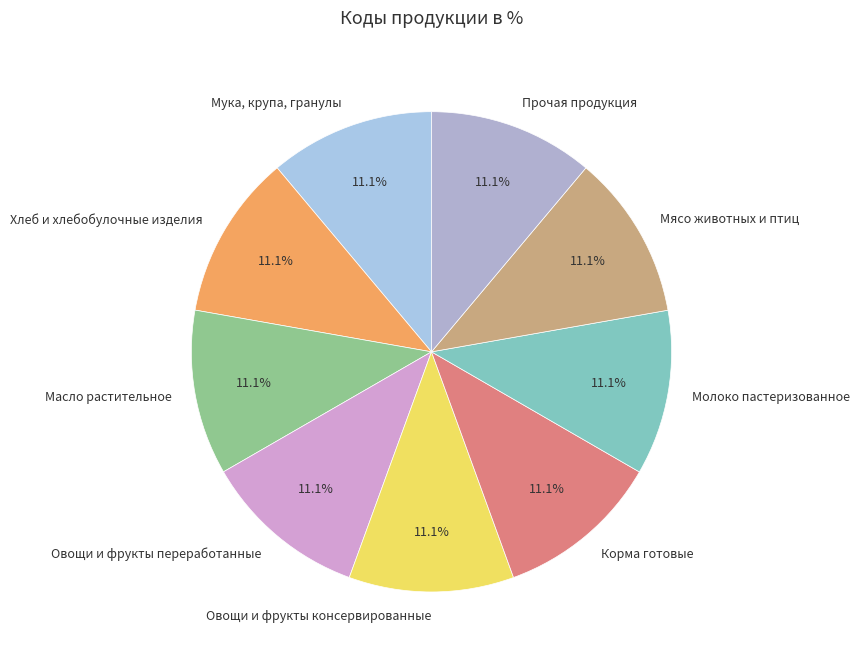

True or false: Мука, крупа, гранулы accounts for 11% of the total.

True